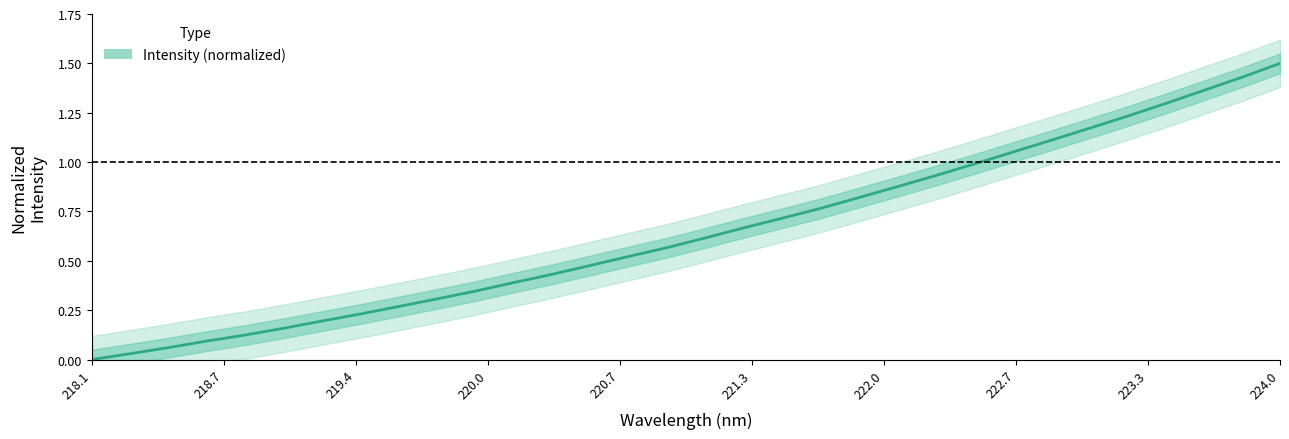

The value of Intensity (normalized) at 218.1 is 1.0. True or false?

False